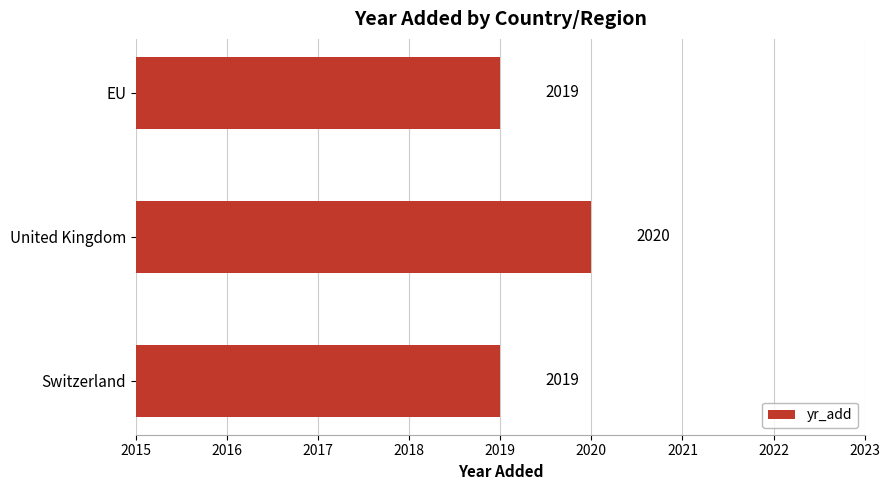

Read the value at United Kingdom.

2020